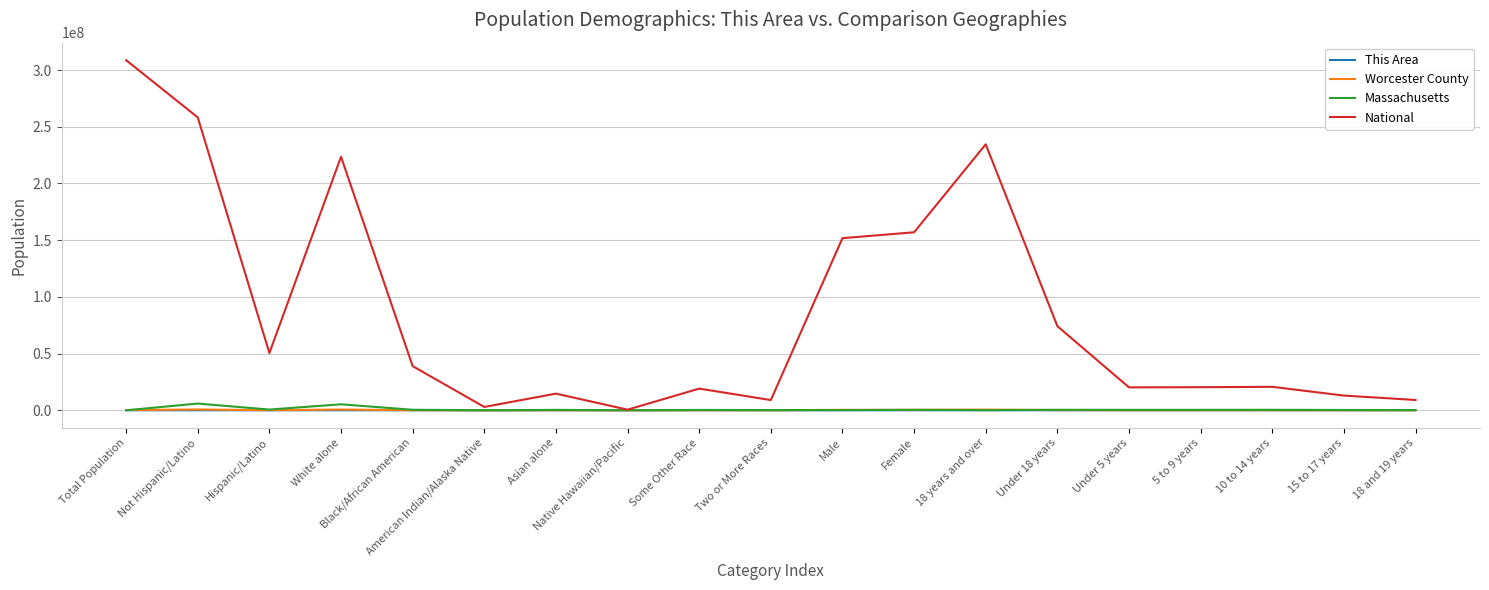

Which category has the highest value across all series?

Total Population